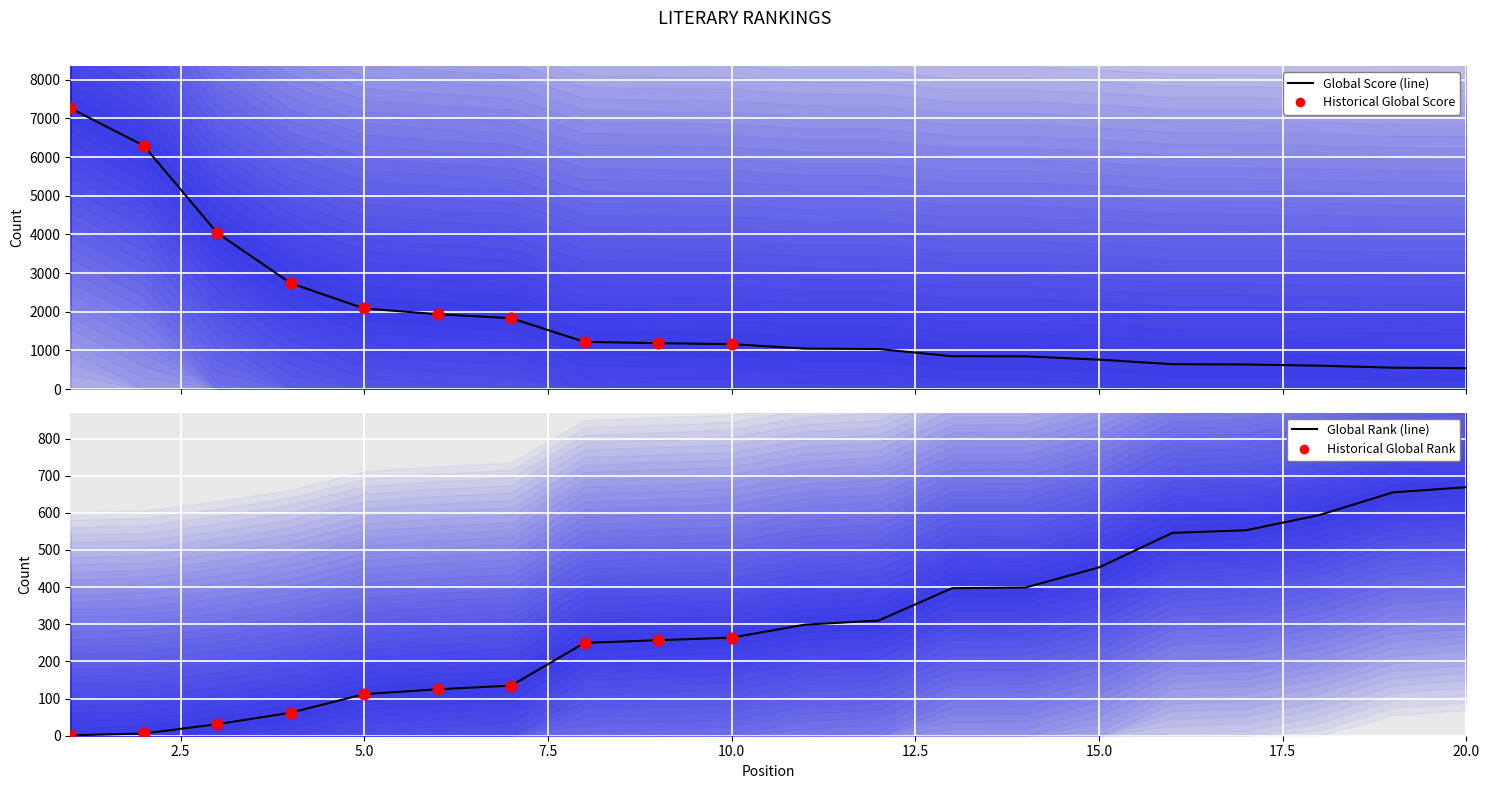

Is the value of Global Rank at 13 greater than the value of Global Score at 5?

No